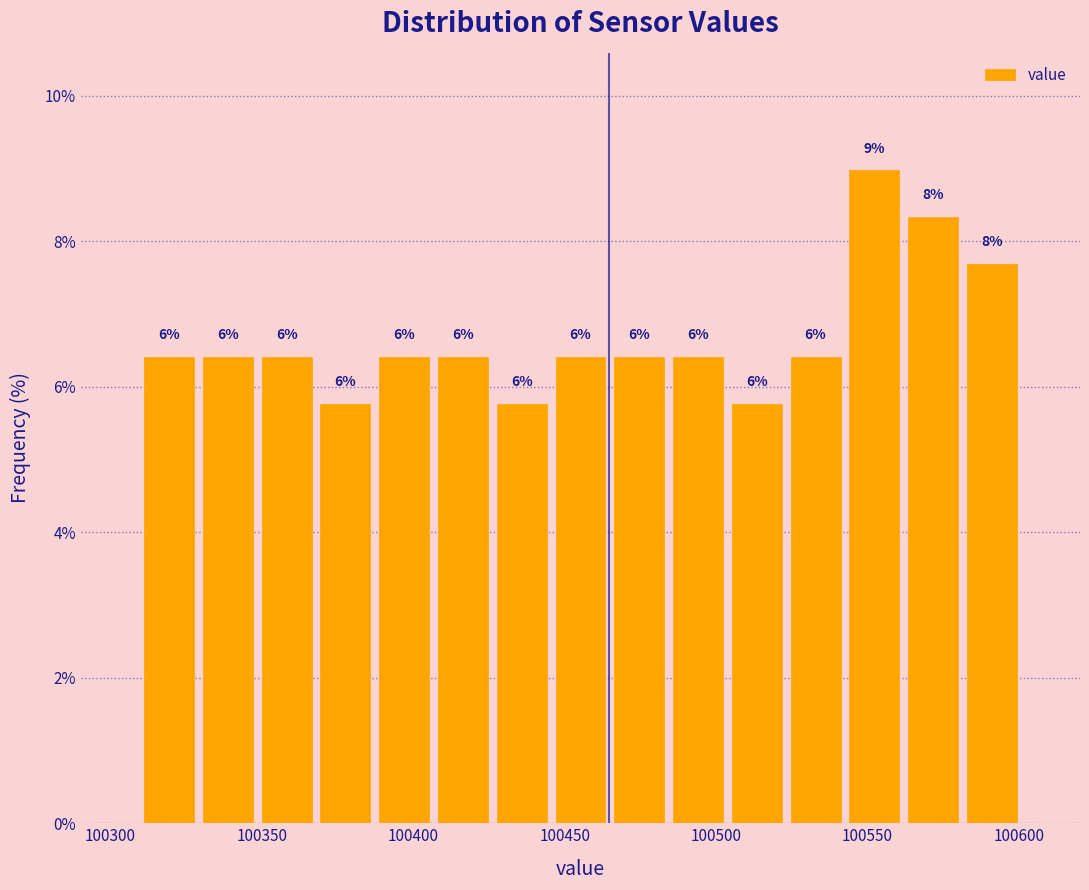

Around what value on the x-axis is the tallest bar? Give the approximate position of its centre, as read against the axis.

100550